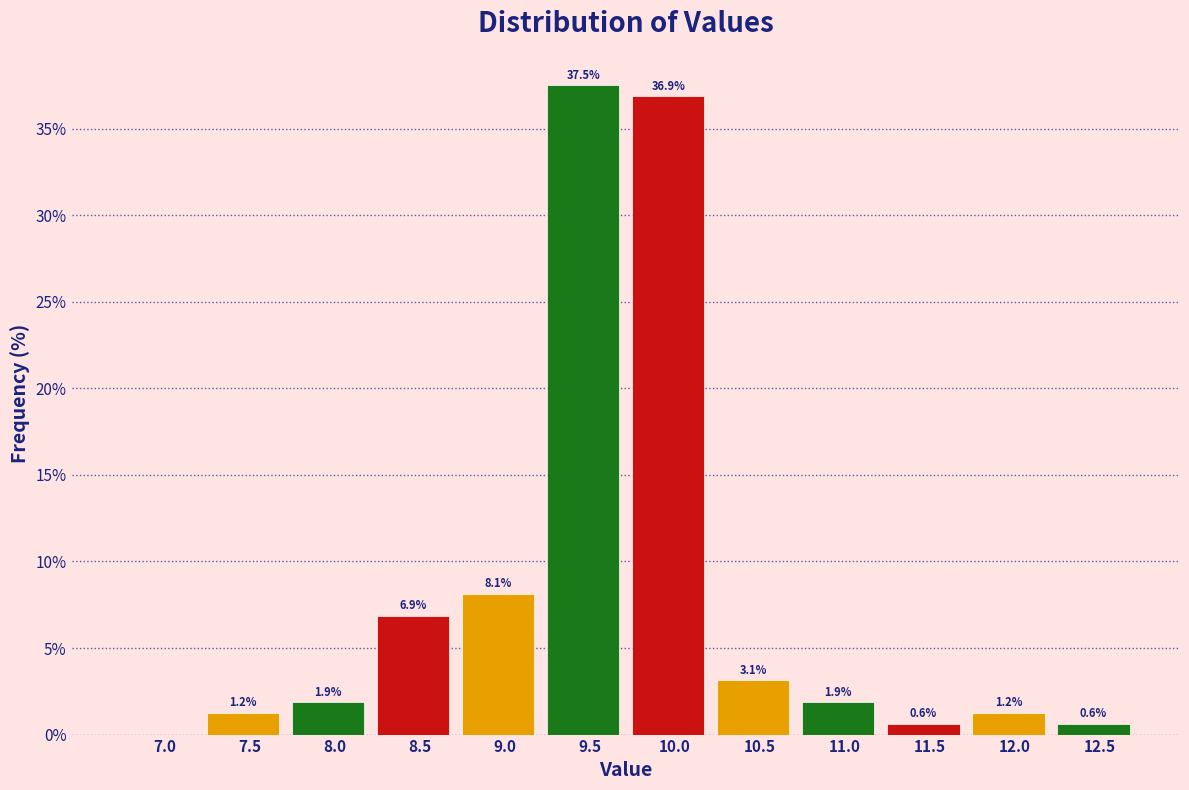

Which has a higher value, 8.5 or 8.0?

8.5